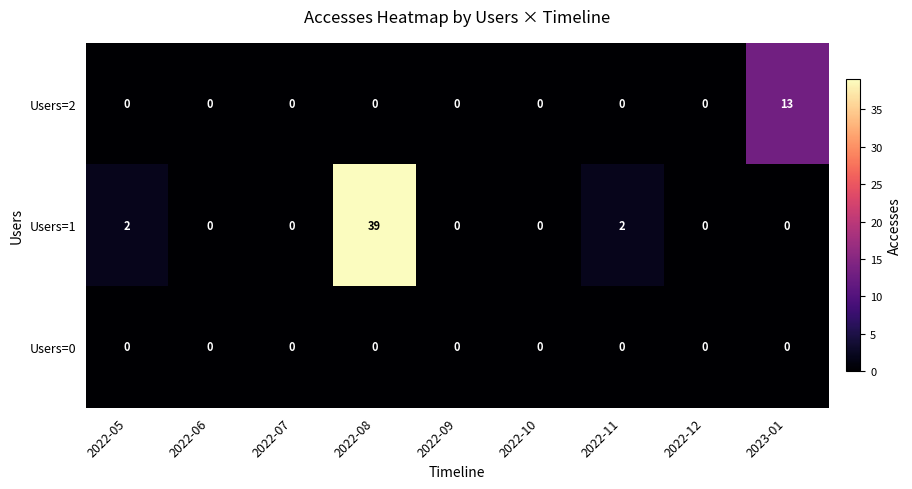

Reading left to right, transcribe all the data shown in this chart.

Users=2: 0	0	0	0	0	0	0	0	13
Users=1: 2	0	0	39	0	0	2	0	0
Users=0: 0	0	0	0	0	0	0	0	0